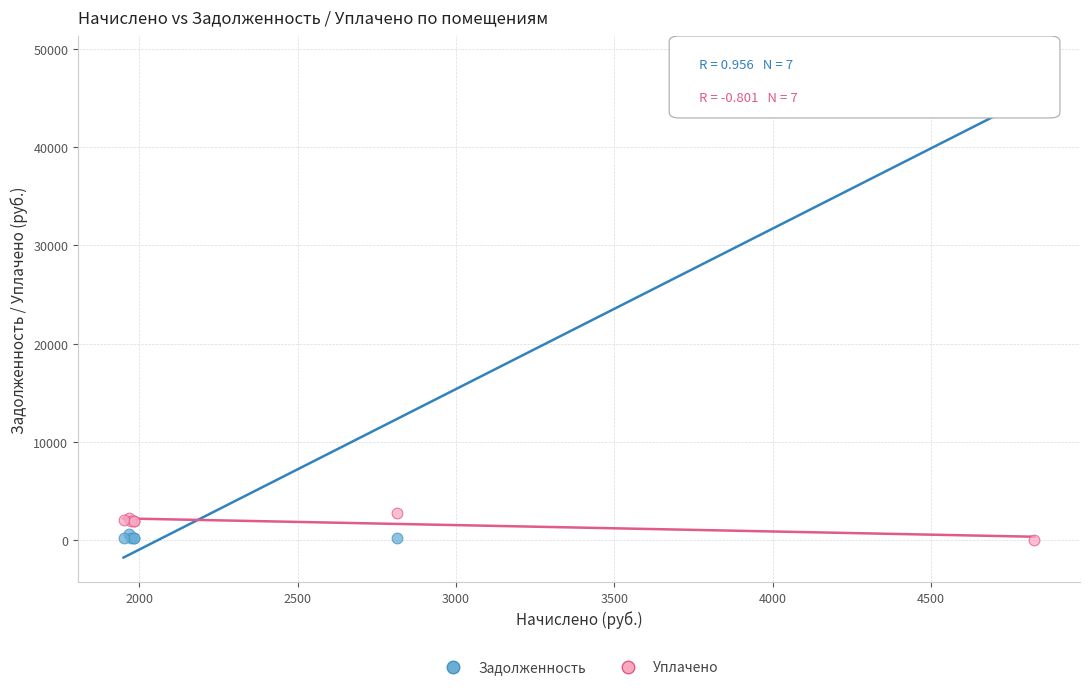

Which series contains the highest Y value?

Задолженность